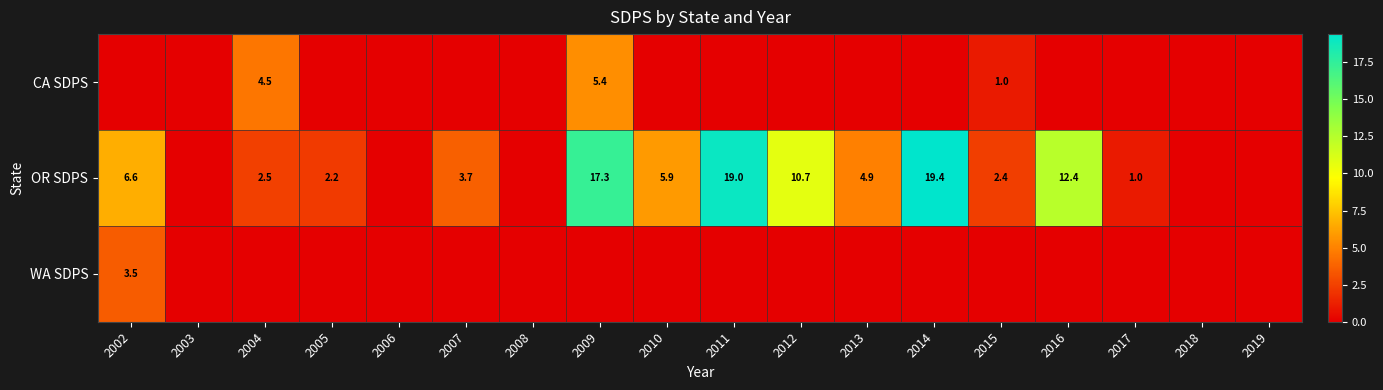

Which has a higher value, 2019 or 2011?

2019